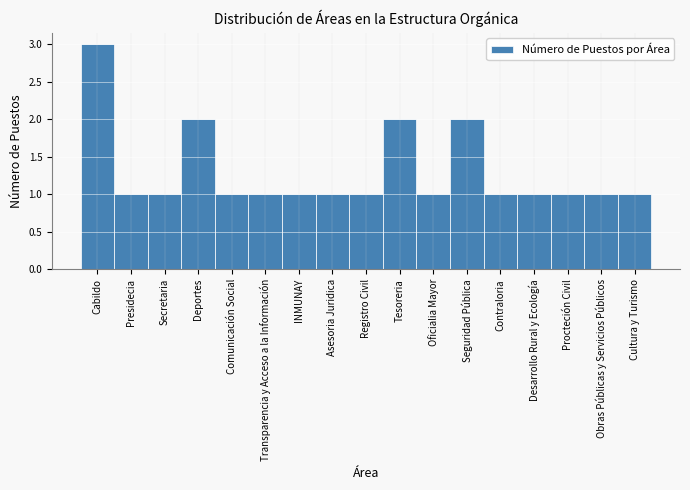

Reading left to right, list all the values displayed in this chart.

Cabildo=3	Presidecia=1	Secretaria=1	Deportes=2	Comunicación Social=1	Transparencia y Acceso a la Información=1	INMUNAY=1	Asesoria Juridica=1	Registro Civil=1	Tesoreria=2	Oficialia Mayor=1	Seguridad Pública=2	Contraloria=1	Desarrollo Rural y Ecología=1	Procteción Civil=1	Obras Públicas y Servicios Públicos=1	Cultura y Turismo=1